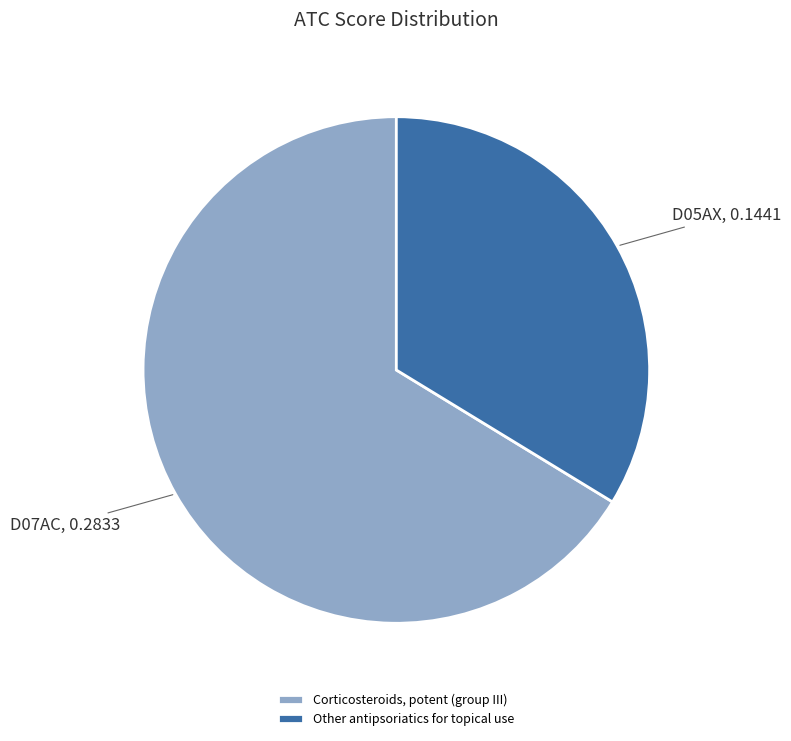

Is the sum of Corticosteroids, potent (group III) and Other antipsoriatics for topical use greater than half?

Yes